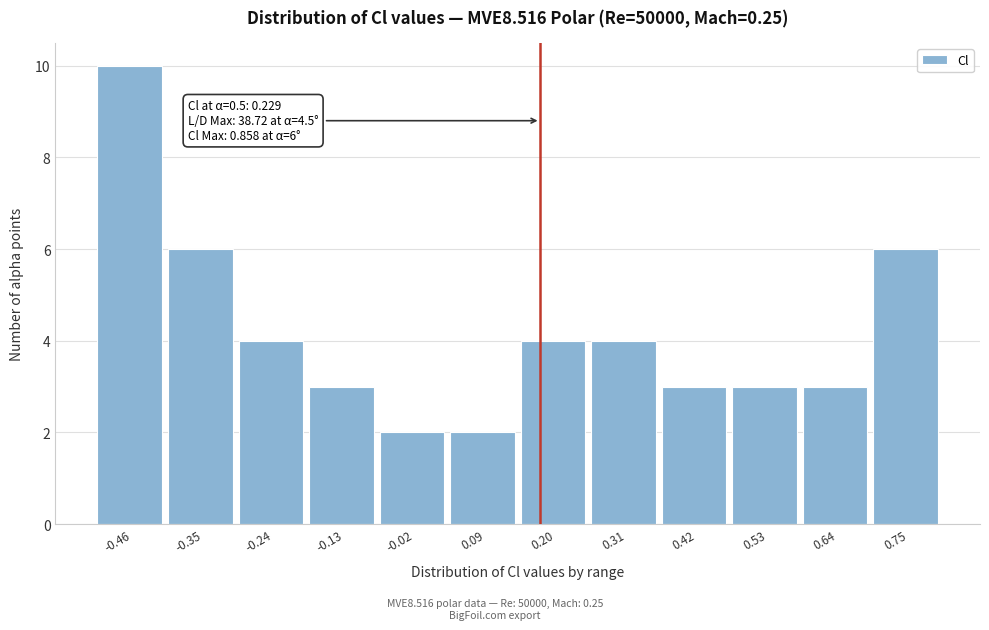

Reading left to right, what are all the values shown in this chart?

10	6	4	3	2	2	4	4	3	3	3	6